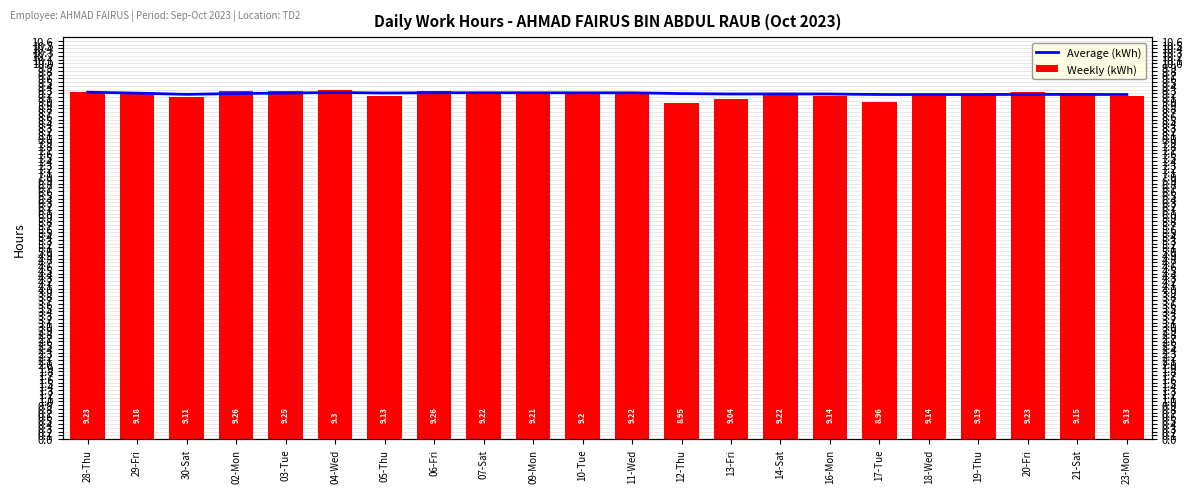

At which label does Weekly (kWh) reach its peak?

04-Wed